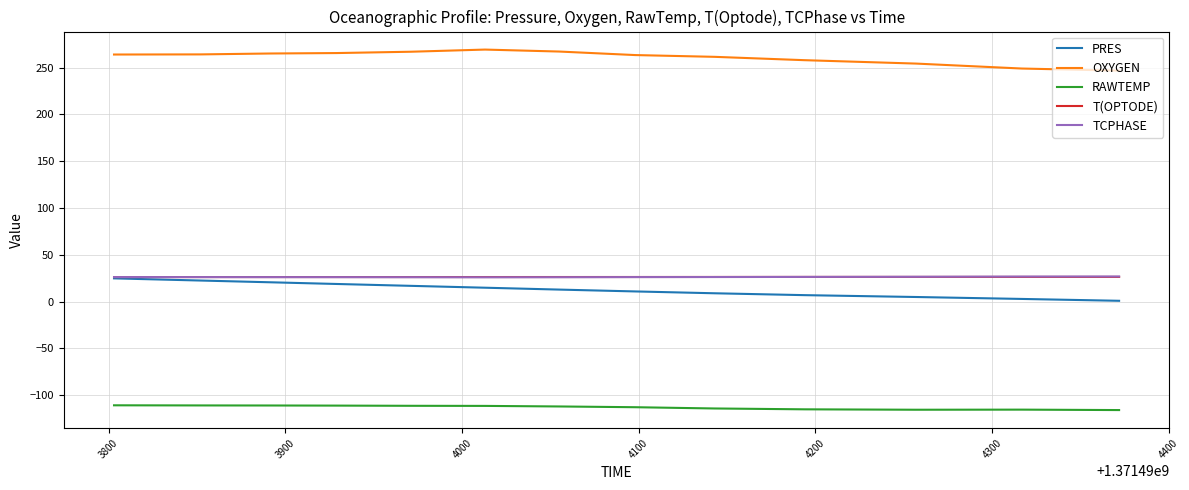

What is the smallest value displayed?

-115.9